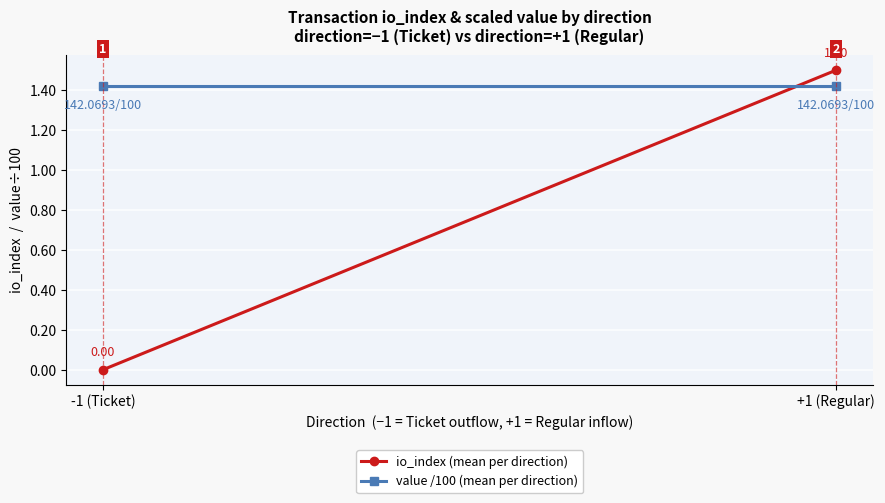

What is the value of the value /100 (mean per direction) point at the 2nd from the left?

1.4